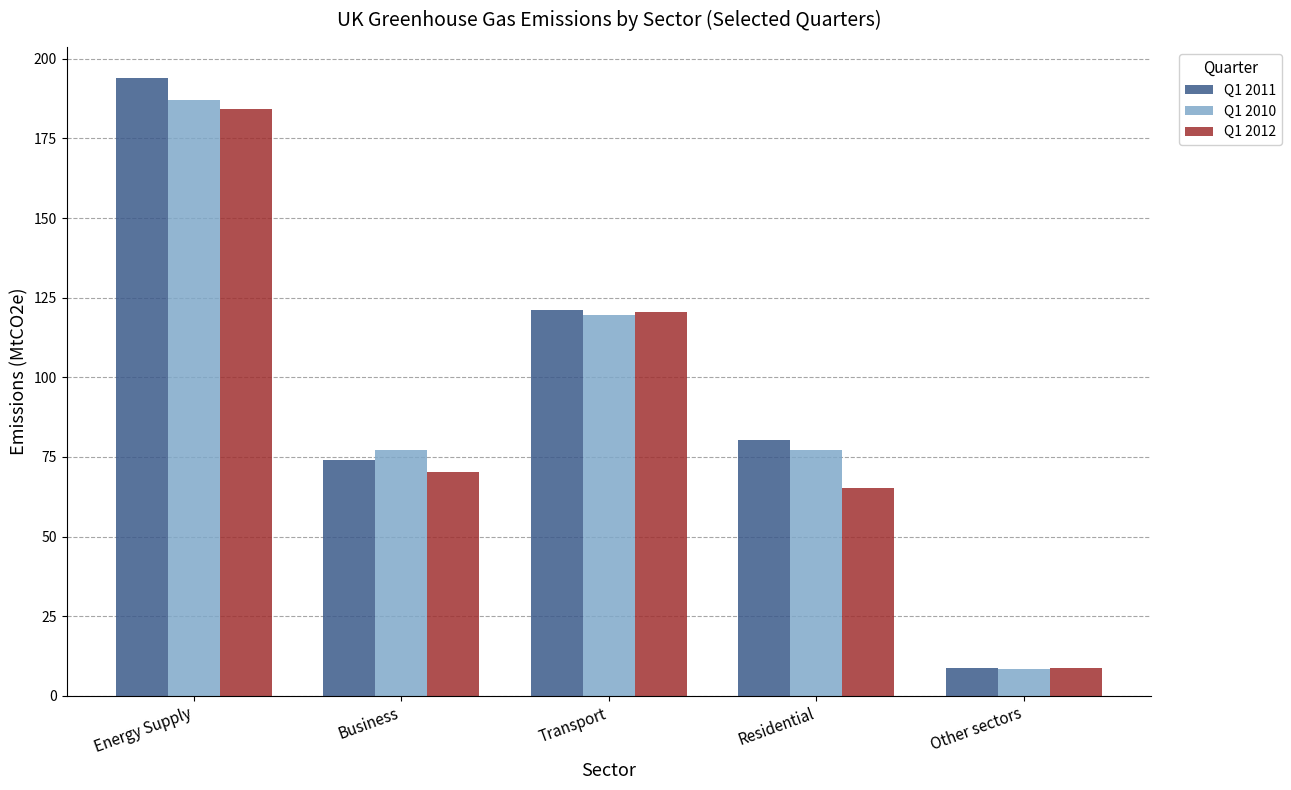

How many bars are there in total?

15